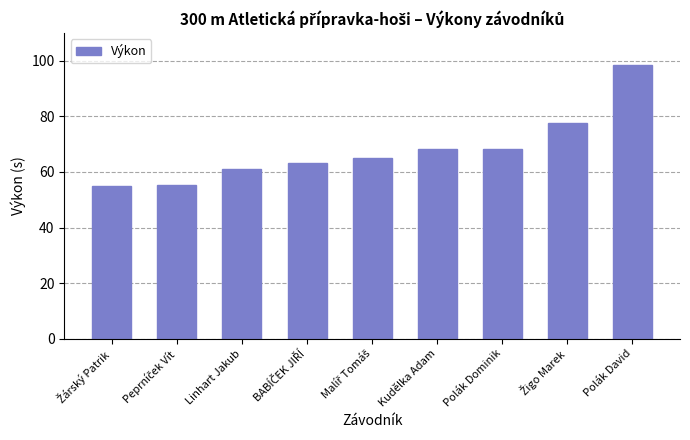

True or false: the data shows 61.2 at Linhart Jakub.

True